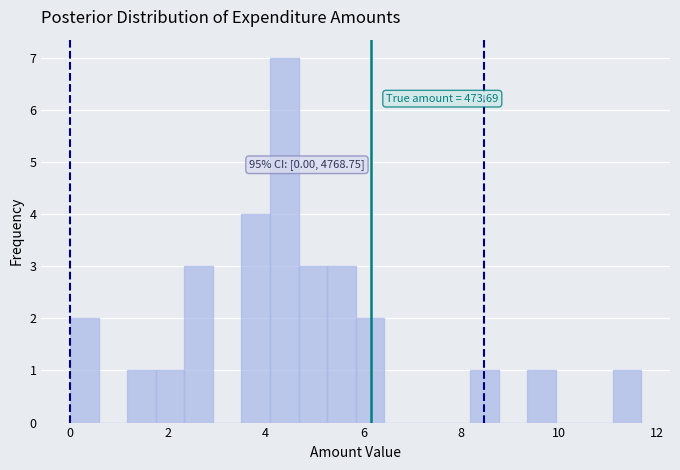

Read against the x-axis, roughly where is the centre of the tallest bar?

4.4